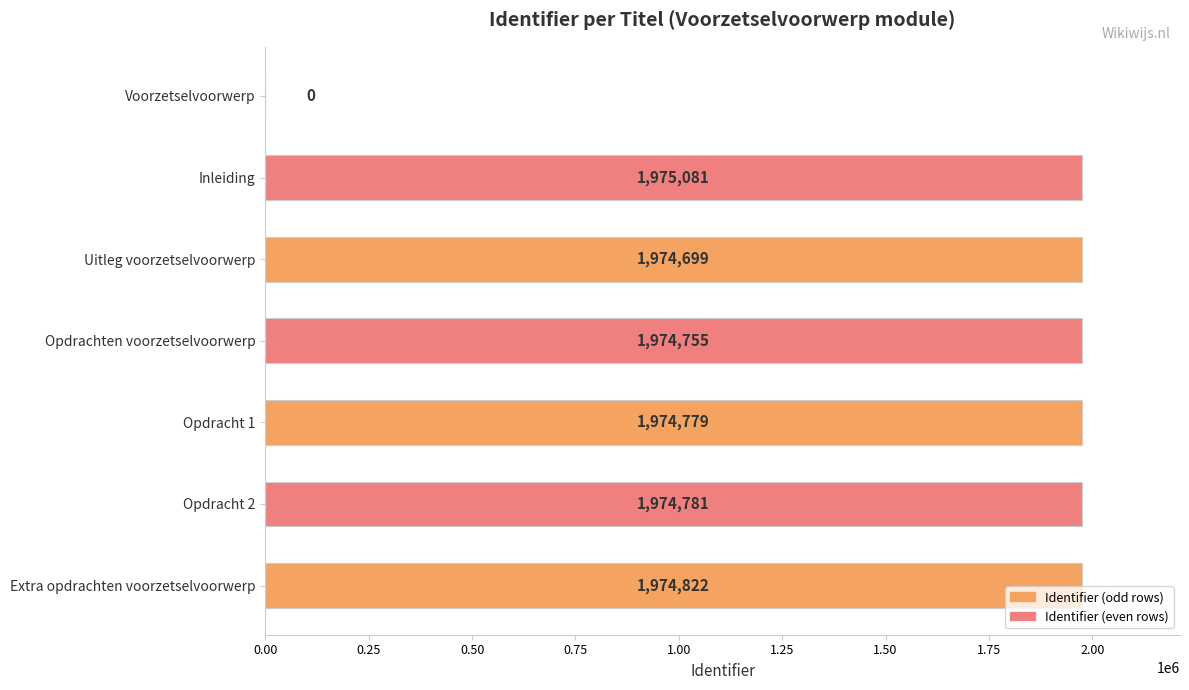

What is the sum of the values at Voorzetselvoorwerp and Opdracht 2?

1974781